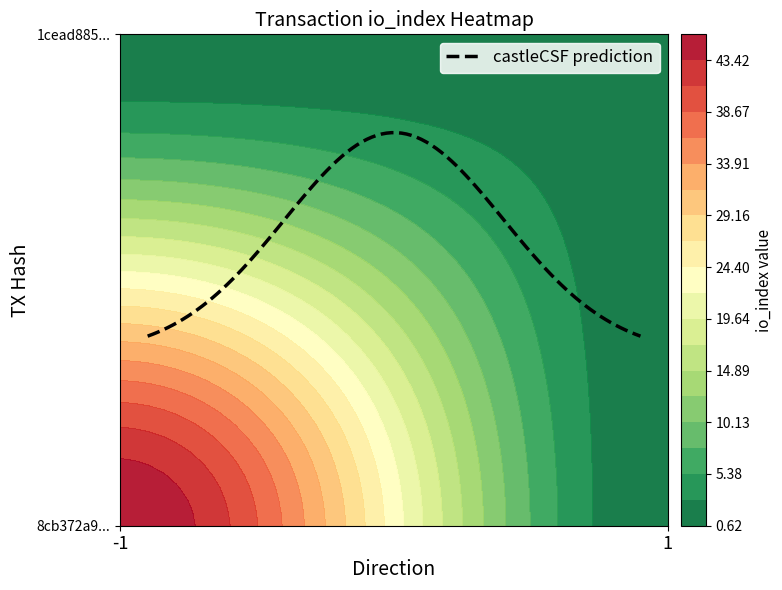

How many categories are shown in the chart?

2